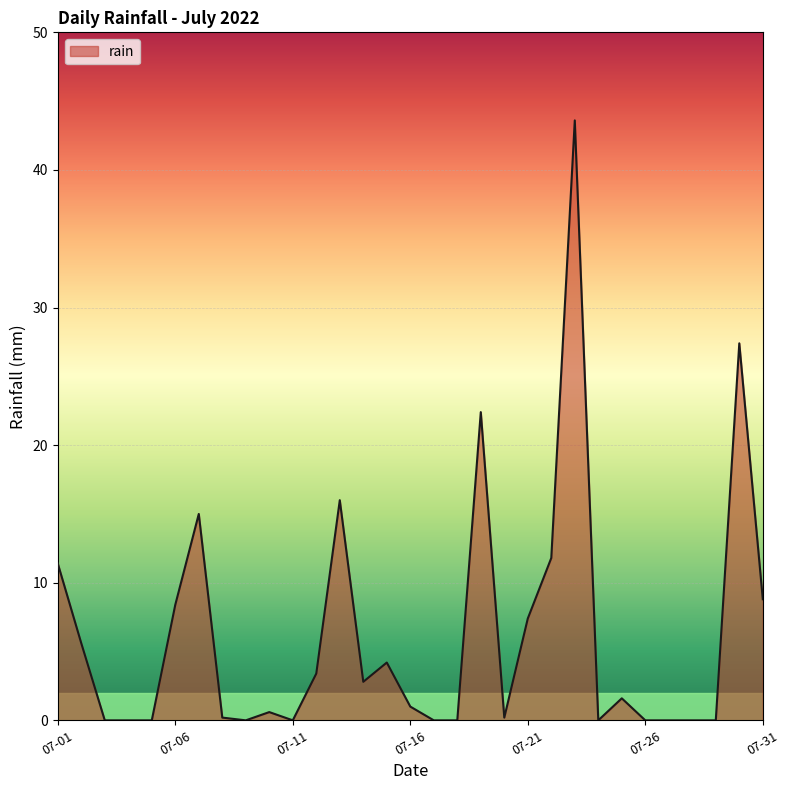

What is the greatest value displayed?

43.6